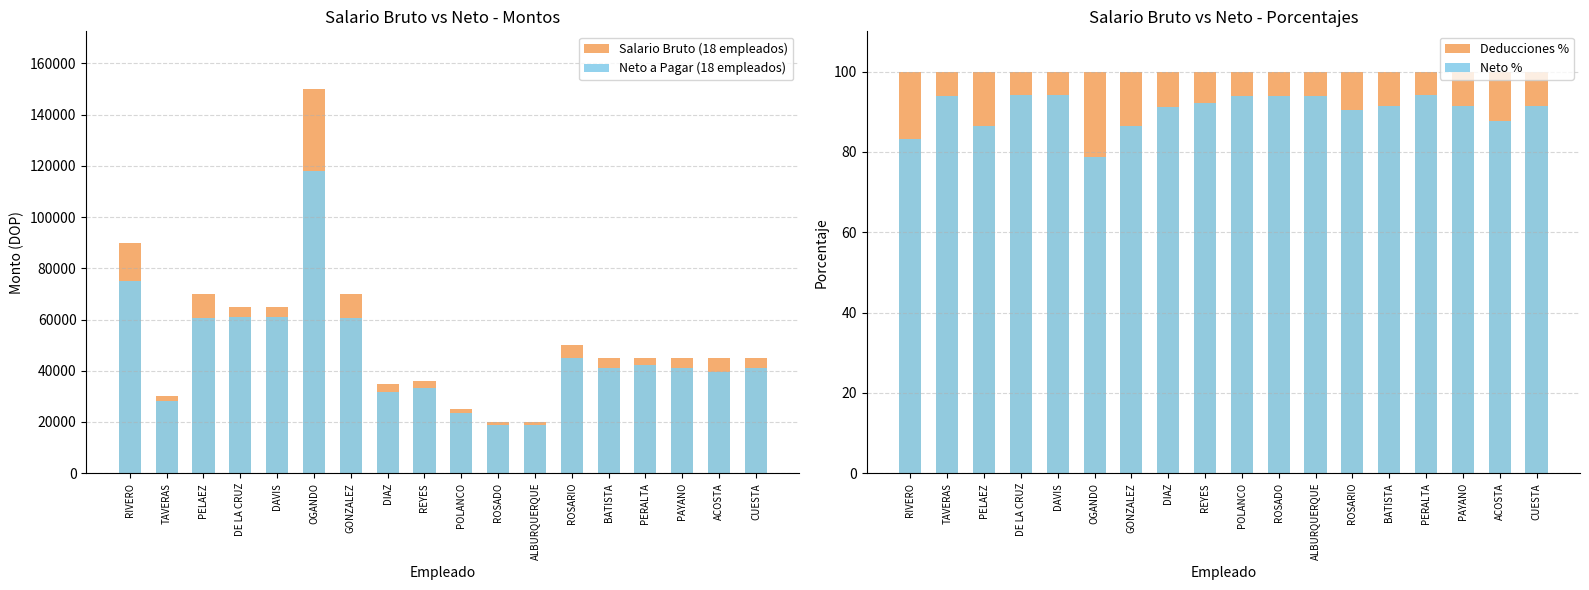

What is the value of the Salario Bruto (18 empleados) bar at the 15th from the left?

45000.0